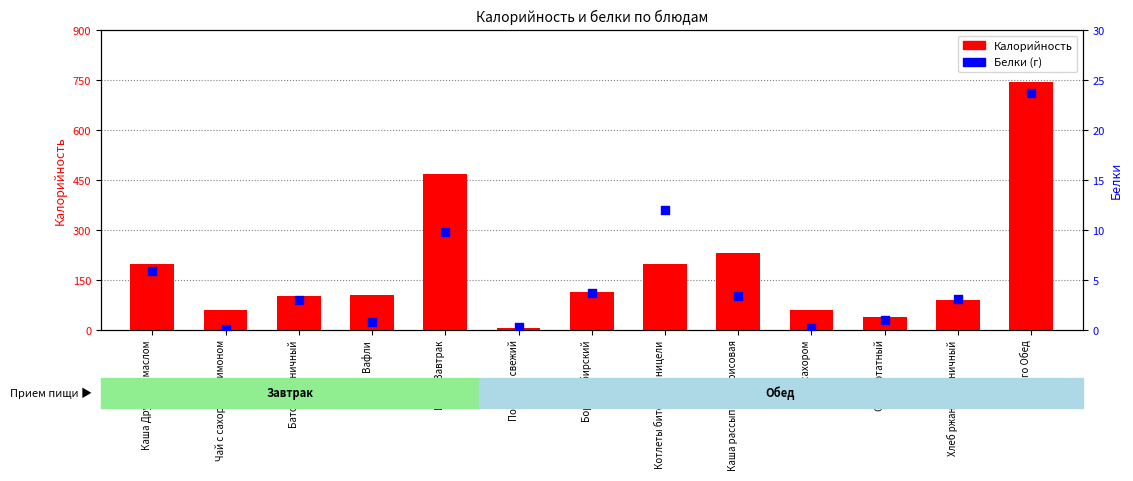

What are all the series names shown in the legend?

Калорийность, Белки